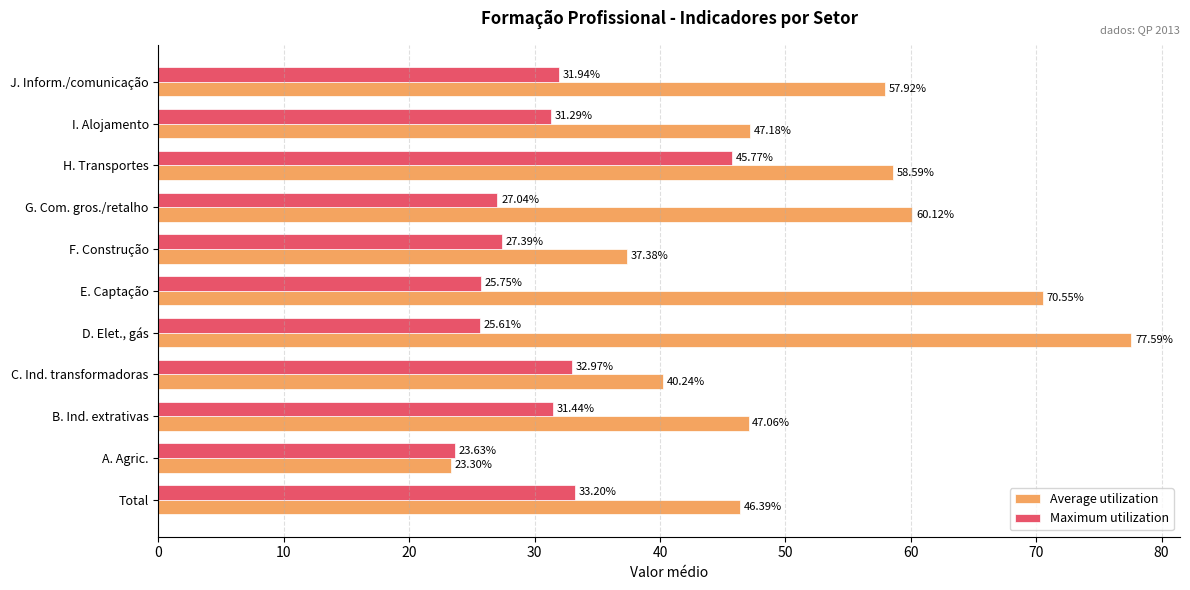

What is the greatest value displayed?

77.6